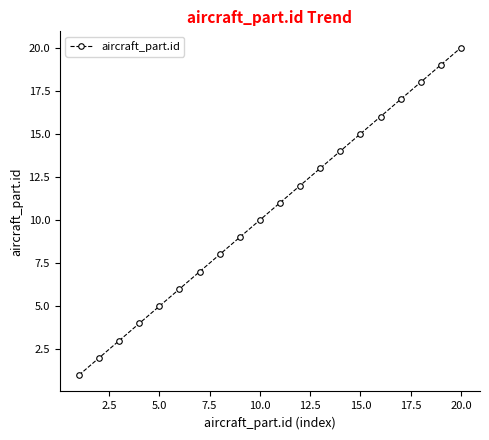

What is the difference between the second highest and minimum values?

18